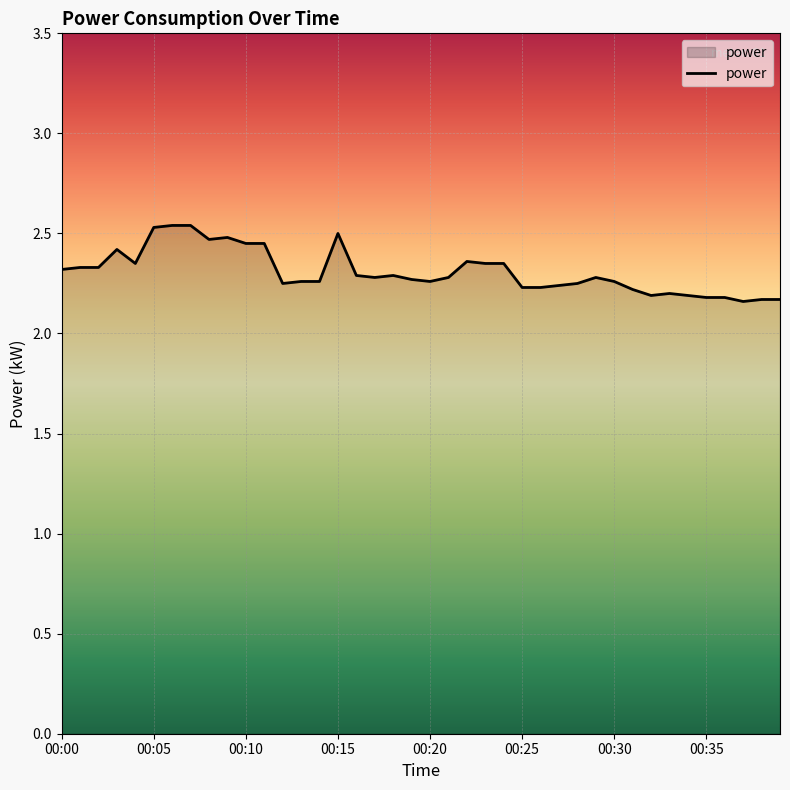

What is the difference between the maximum and minimum values?

0.4